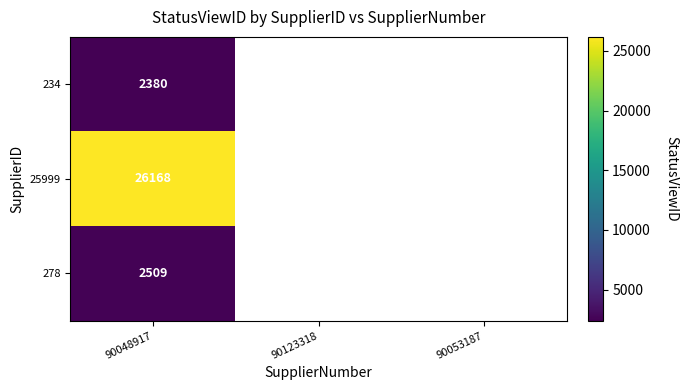

What is the total value across all series at 90048917?

31057